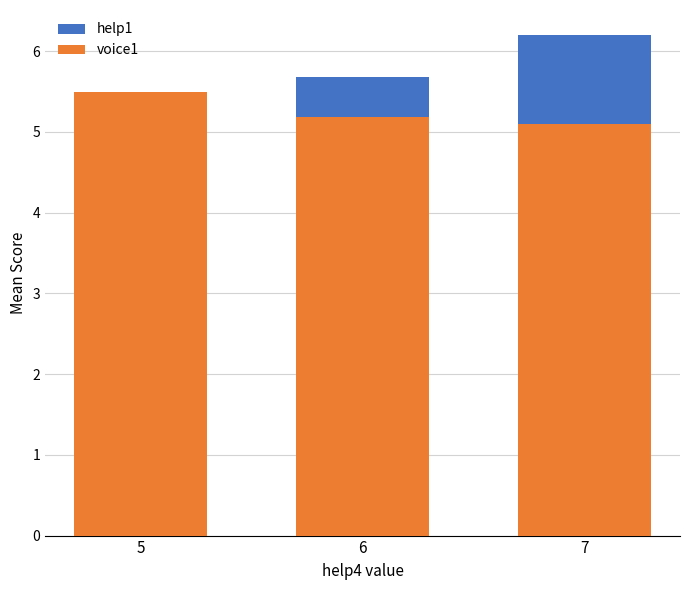

How many groups of bars are there?

3